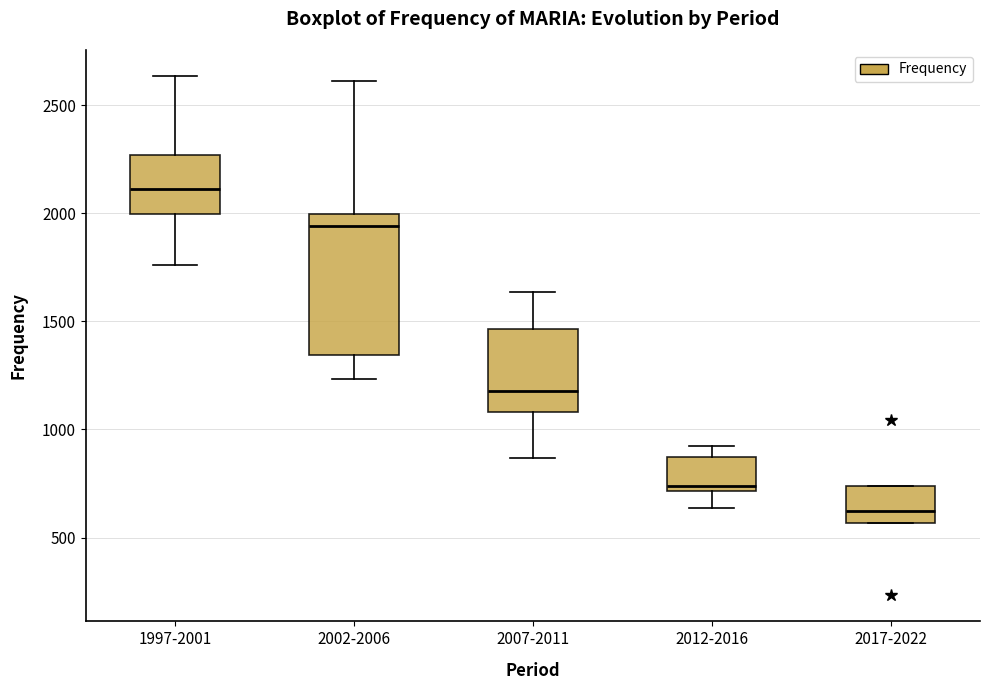

Reading left to right, read every box against the y-axis: the position of its median line, the range the box covers, and the ends of its whiskers. The values are not printed on the chart, so give them approximately, as read against the axis.

1997-2001: median 2100, box 2000 to 2250, whiskers 1750 to 2650
2002-2006: median 1950, box 1350 to 2000, whiskers 1250 to 2600
2007-2011: median 1200, box 1100 to 1450, whiskers 850 to 1650
2012-2016: median 750, box 700 to 850, whiskers 650 to 900
2017-2022: median 600, box 550 to 750, whiskers 550 to 750